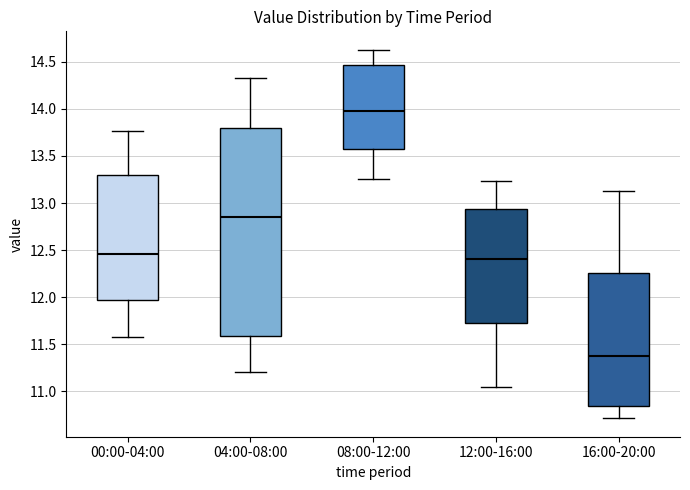

Reading left to right, read every box against the y-axis: the position of its median line, the range the box covers, and the ends of its whiskers. The values are not printed on the chart, so give them approximately, as read against the axis.

00:00-04:00: median 12.45, box 11.95 to 13.30, whiskers 11.55 to 13.75
04:00-08:00: median 12.85, box 11.60 to 13.80, whiskers 11.20 to 14.35
08:00-12:00: median 14.00, box 13.55 to 14.45, whiskers 13.25 to 14.65
12:00-16:00: median 12.40, box 11.70 to 12.95, whiskers 11.05 to 13.25
16:00-20:00: median 11.40, box 10.85 to 12.25, whiskers 10.70 to 13.15